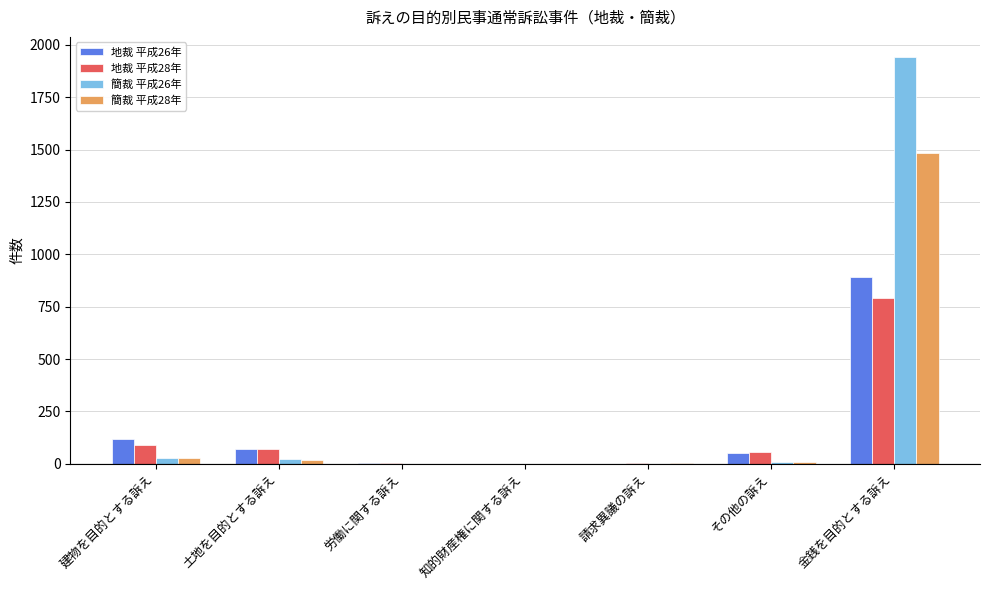

Is it true that 地裁 平成26年 equals 0 at 知的財産権に関する訴え?

True